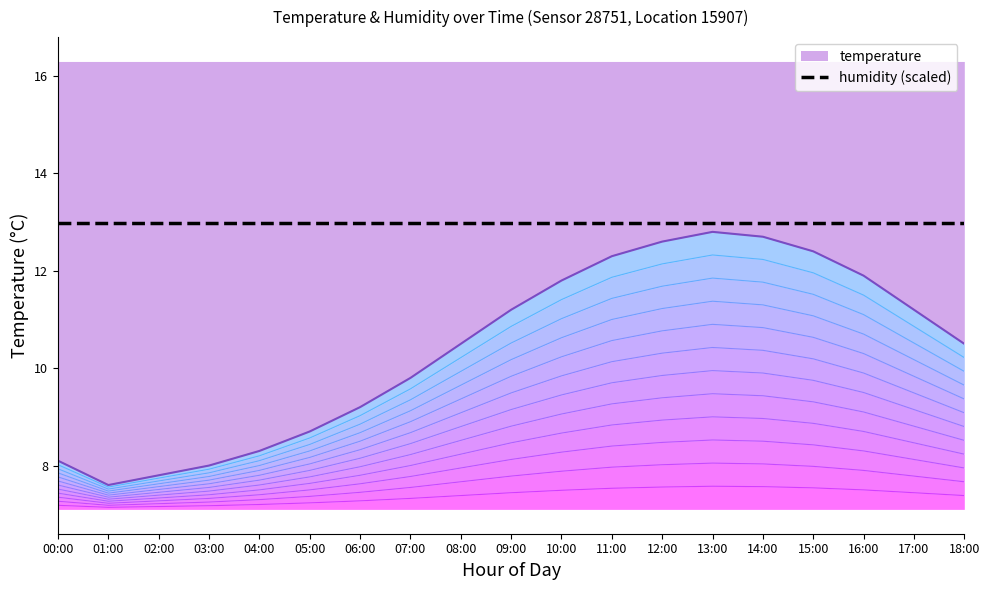

True or false: there are more than 0 points higher than both neighbors.

True